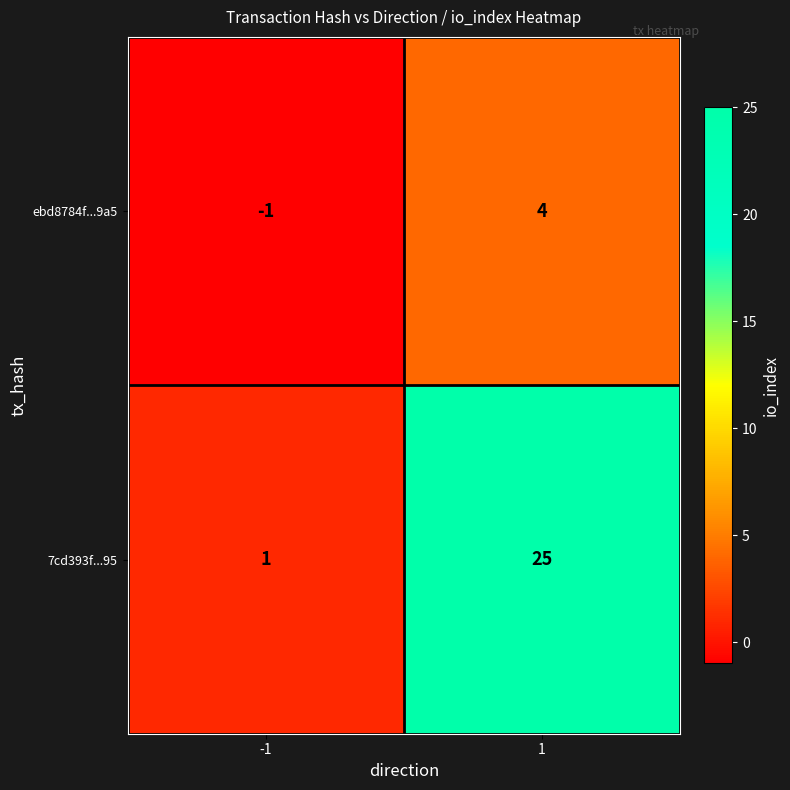

True or false: 7cd393f...95 has a value of 25 at 1.

True